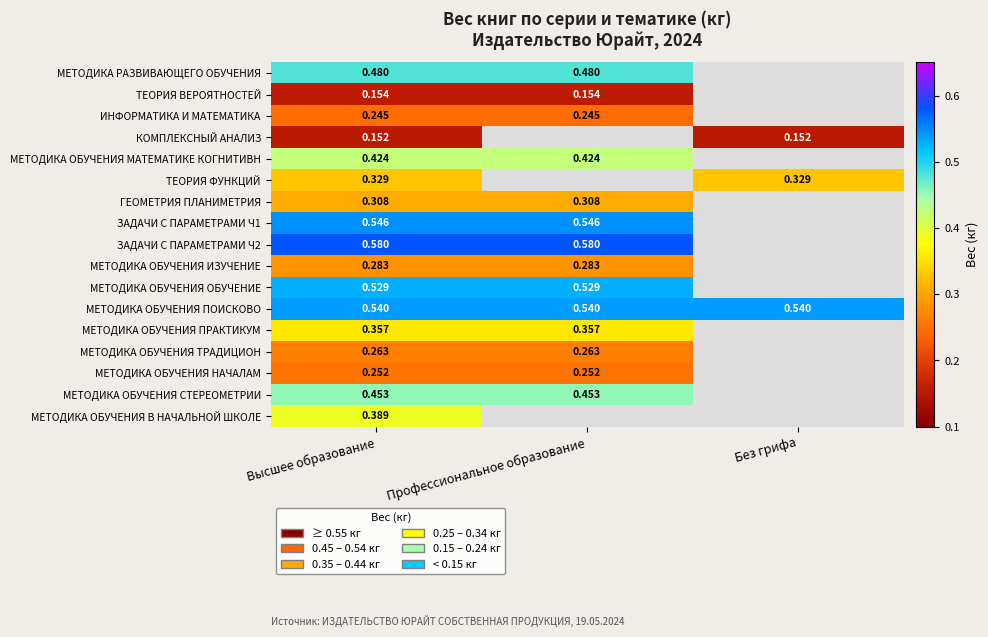

True or false: МЕТОДИКА ОБУЧЕНИЯ ОБУЧЕНИЕ has a value of 0.1 at Высшее образование.

False